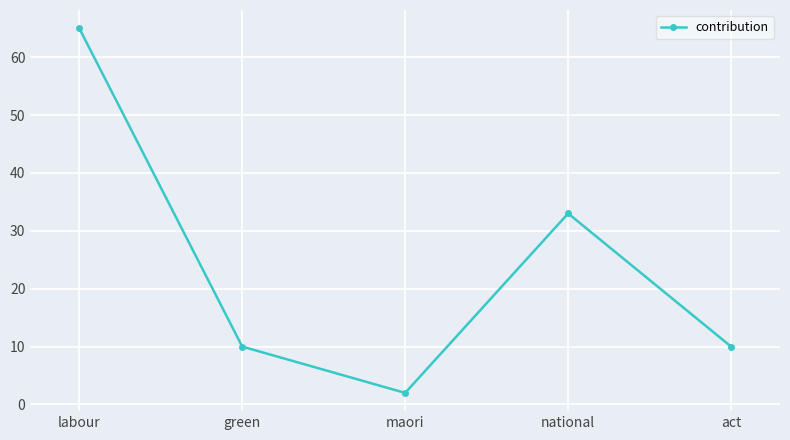

Read the value at green.

10